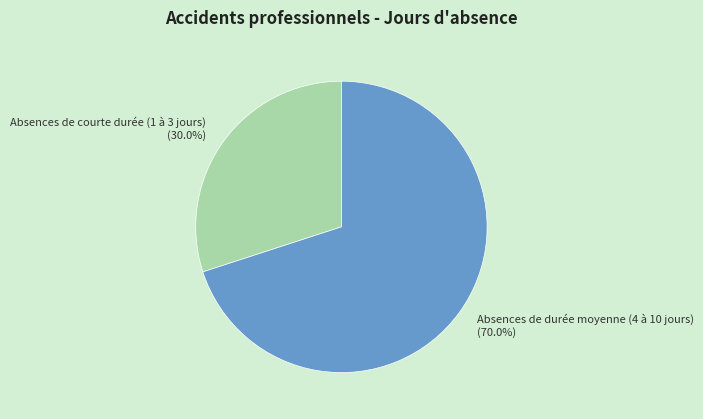

Is there a majority slice in this chart?

Yes